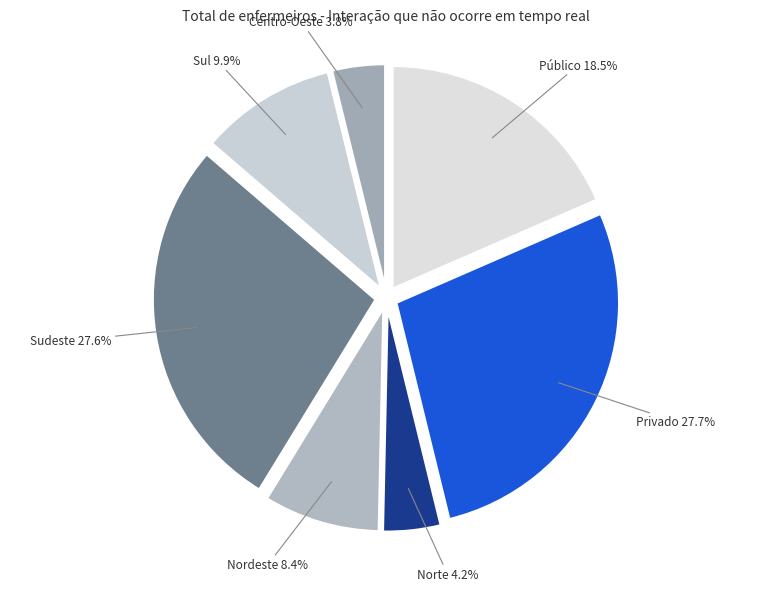

Which has a higher value, Privado or Centro-Oeste?

Privado